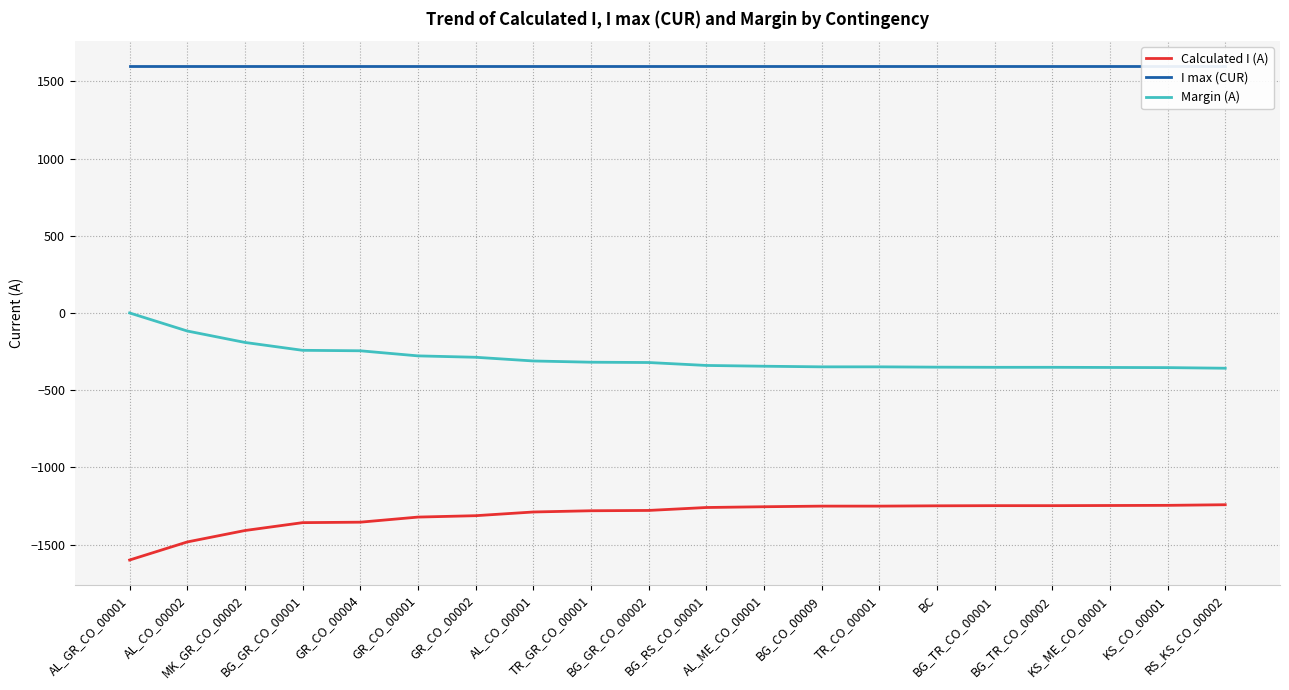

Reading right to left, what are all the values shown in this chart?

Calculated I (A): -1242	-1246	-1247	-1248	-1248	-1249	-1251	-1251	-1255	-1260	-1279	-1281	-1289	-1313	-1322	-1355	-1358	-1409	-1483	-1600
I max (CUR): 1600	1600	1600	1600	1600	1600	1600	1600	1600	1600	1600	1600	1600	1600	1600	1600	1600	1600	1600	1600
Margin (A): -358	-354	-353	-352	-352	-351	-349	-349	-345	-340	-321	-319	-311	-287	-278	-245	-242	-191	-117	0